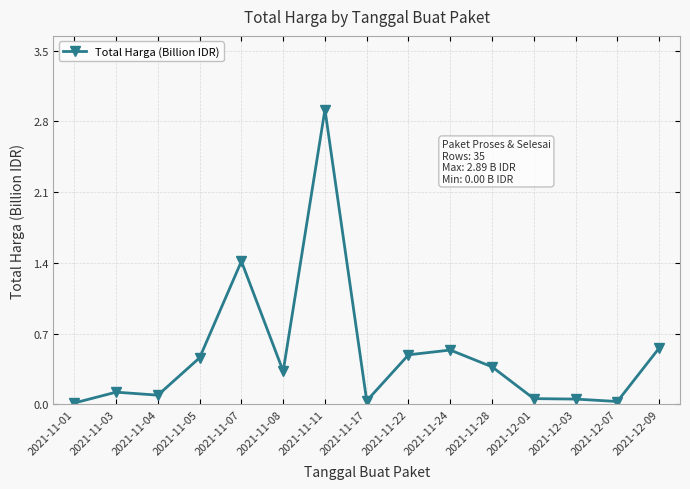

Between 2021-11-01 and 2021-11-07, which is larger?

2021-11-07